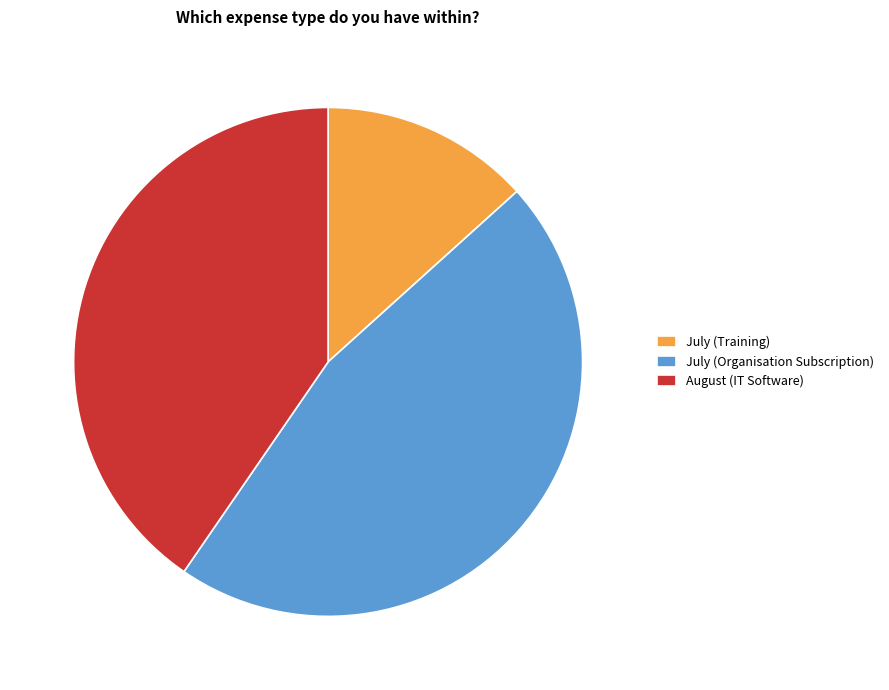

Approximately how many times larger is the value at July (Organisation Subscription) compared to August (IT Software)?

1.1